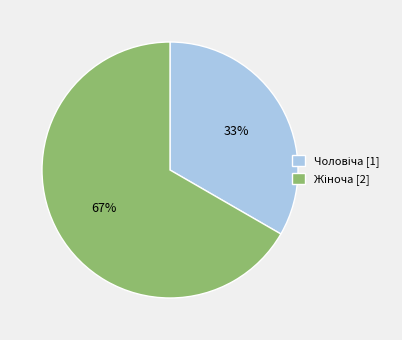

Count the number of slices in the pie.

2